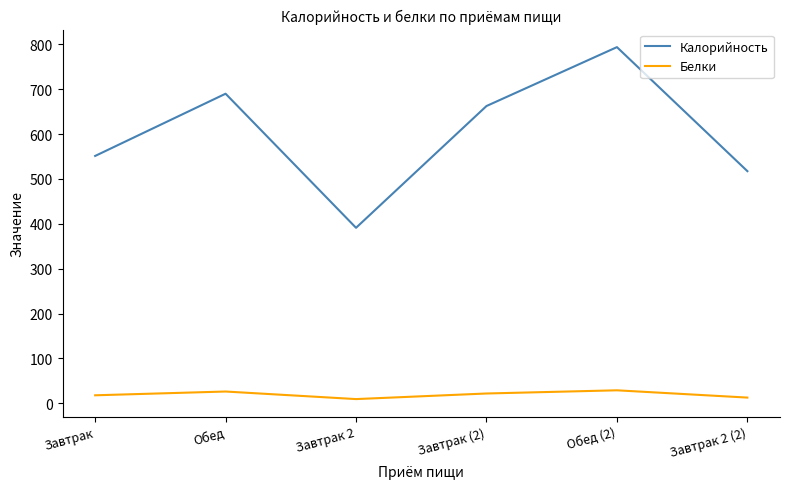

The value of Калорийность at Завтрак 2 (2) is 741.7. True or false?

False